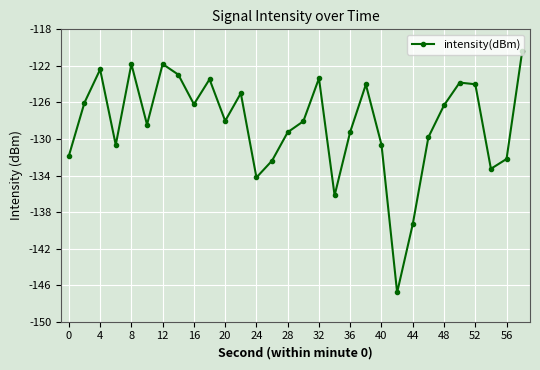

What is the sum of all values?

-3851.8